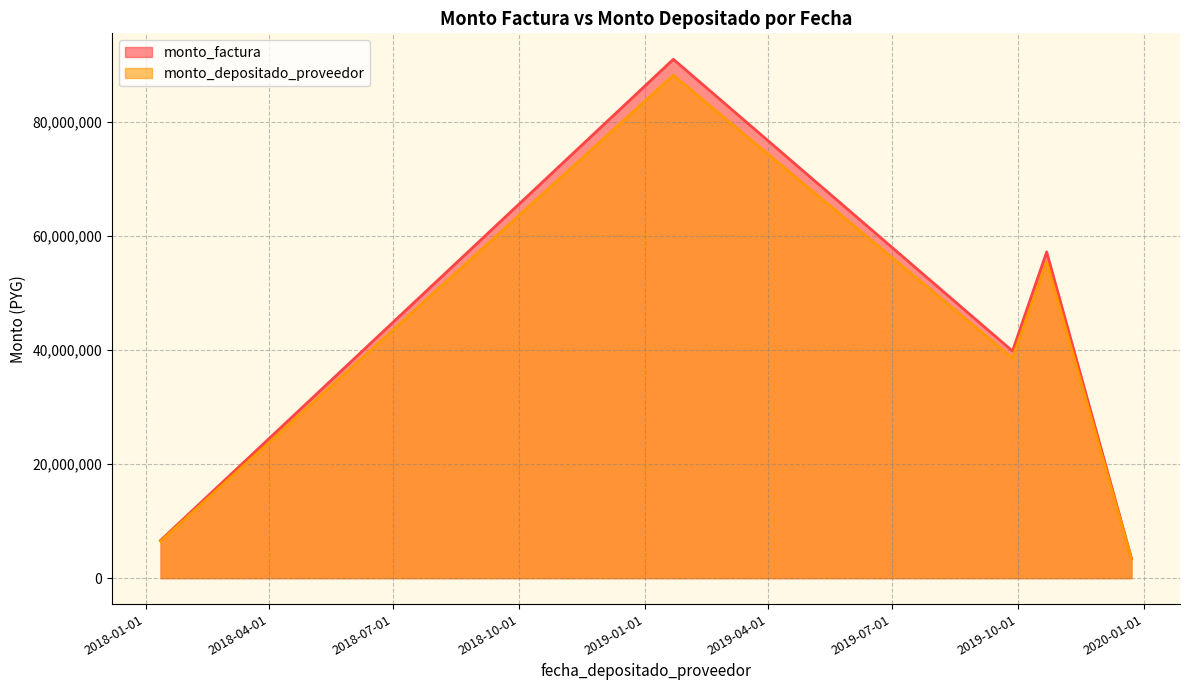

What is the minimum value shown in the chart?

3368940